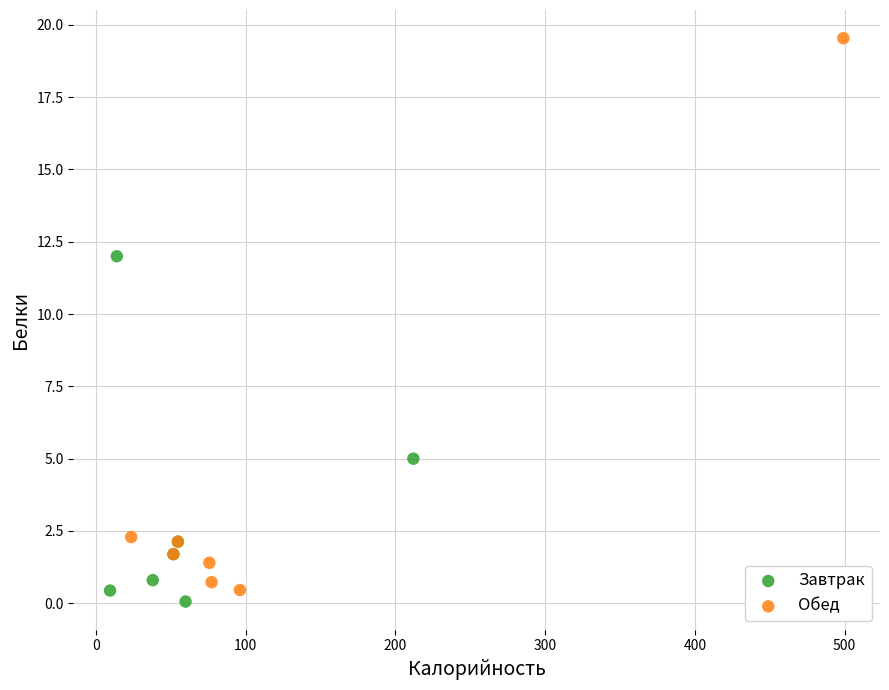

Which series has the widest spread of Y values?

Обед